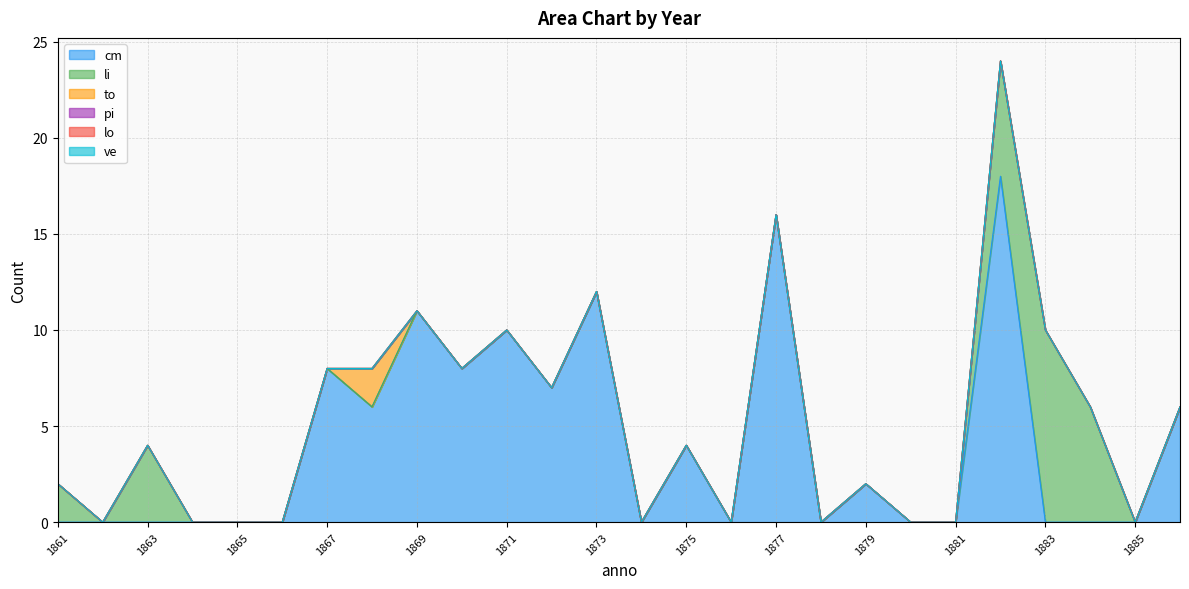

What are all the series names shown in the legend?

cm, li, to, pi, lo, ve